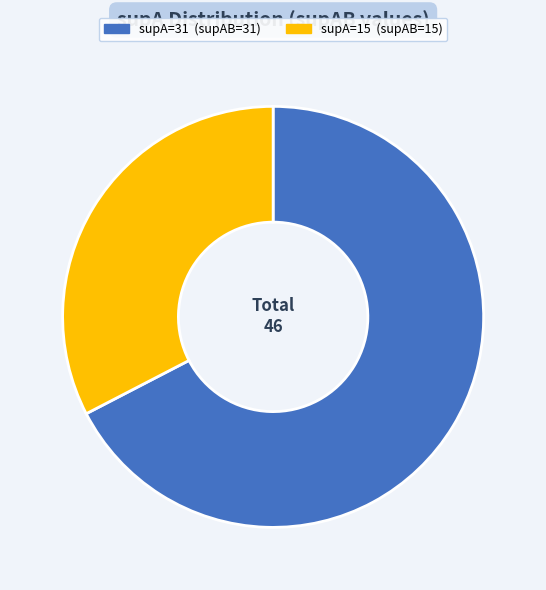

How many segments does this pie chart have?

2